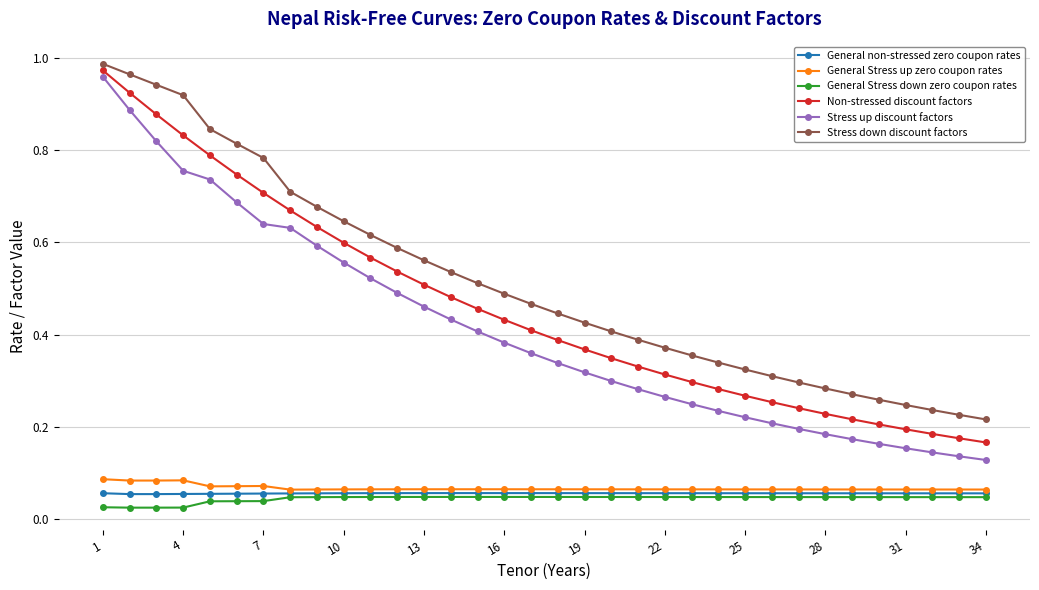

True or false: General Stress up zero coupon rates has more than 0 points higher than both neighbors.

True